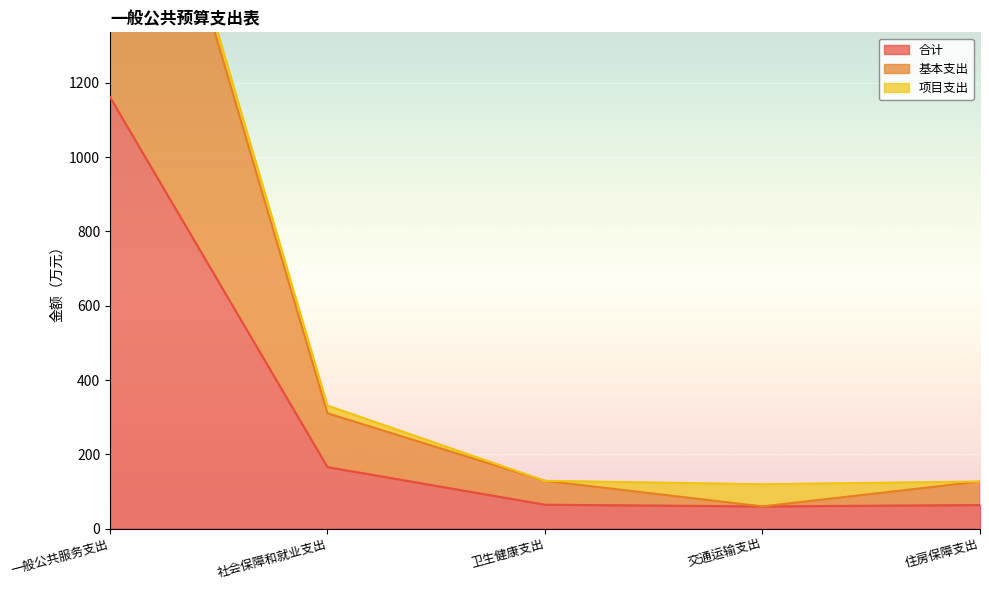

True or false: 合计 and 基本支出 cross at least once.

False